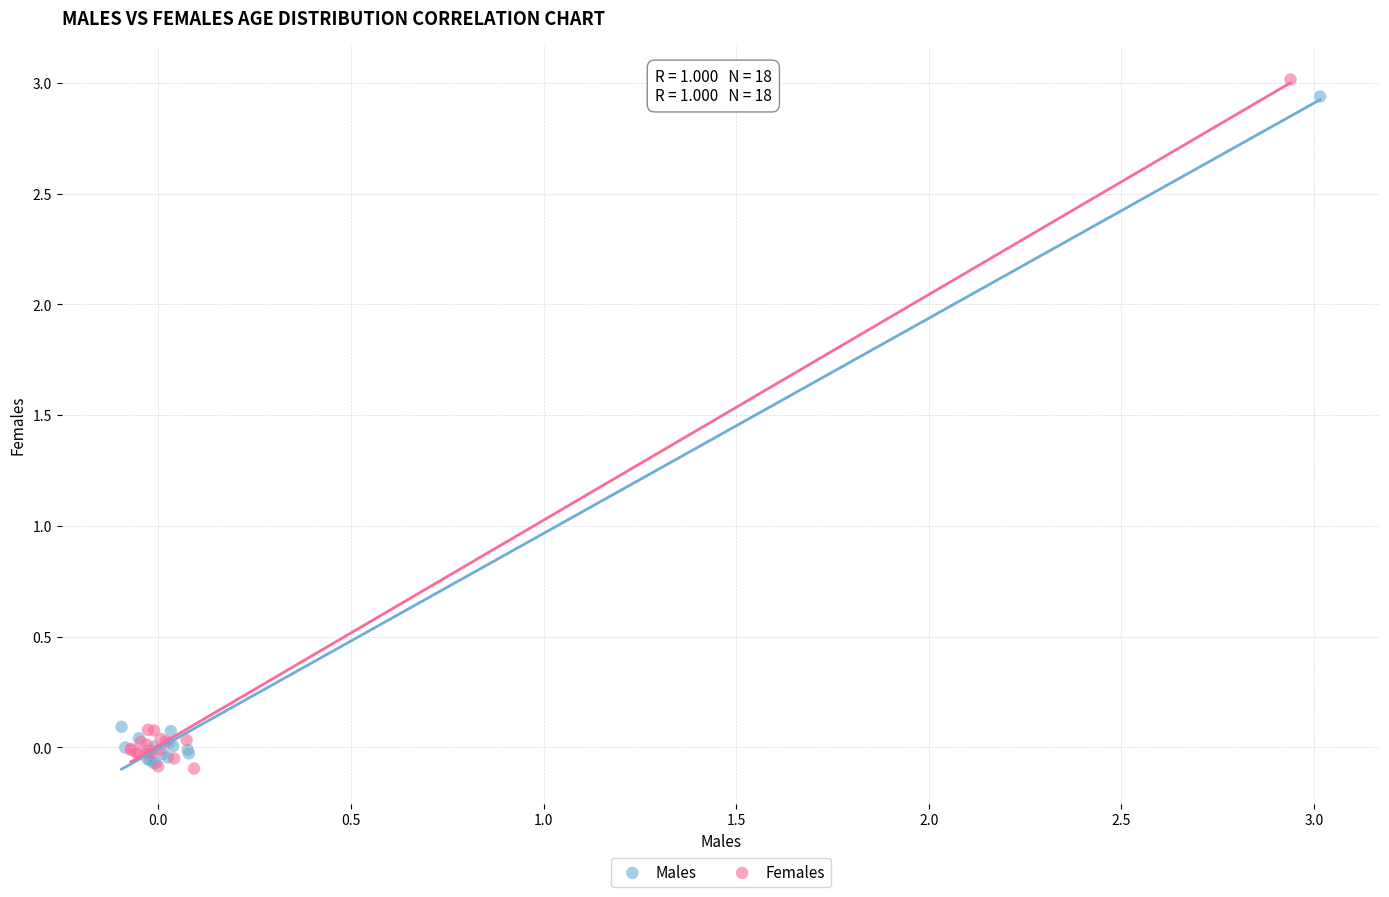

Which series has the widest spread of Y values?

Females